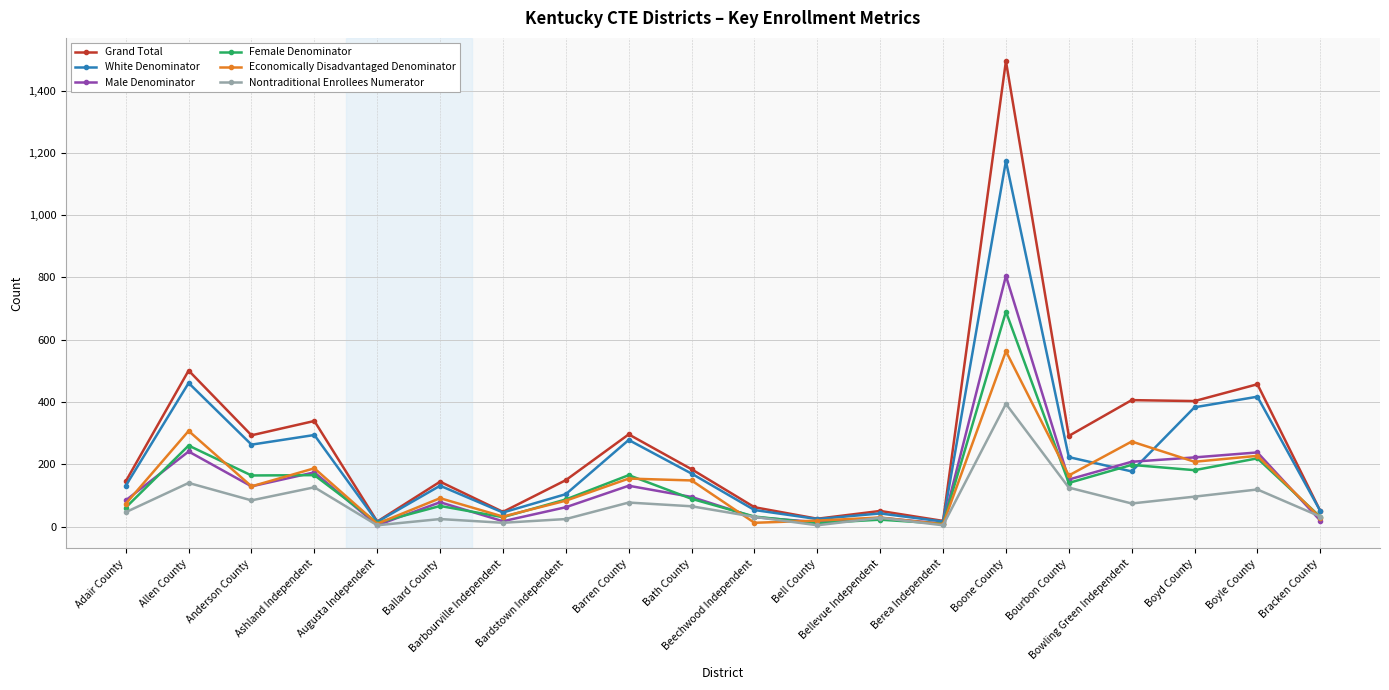

Which series has the largest range (max minus min)?

Grand Total